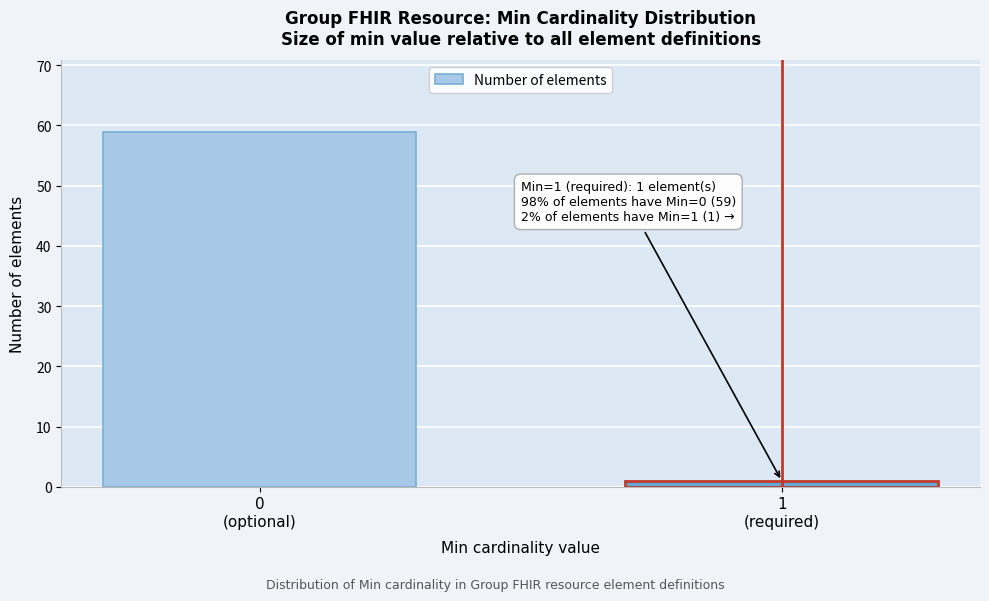

Reading right to left, transcribe all the data shown in this chart.

1	59